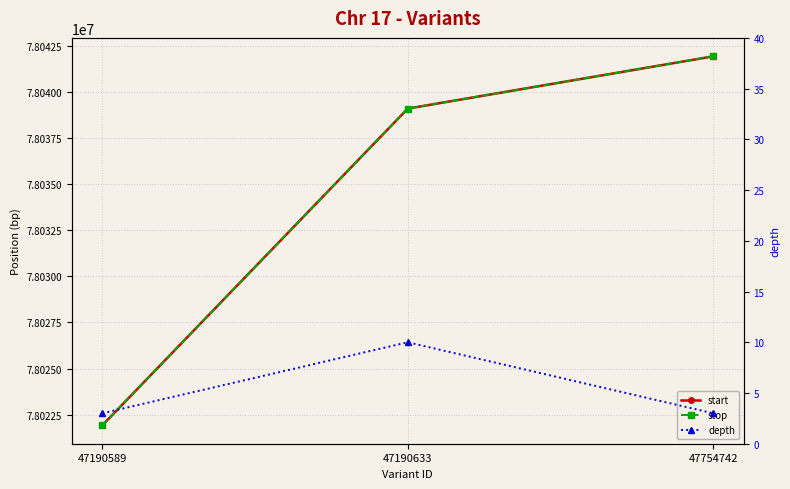

Which category has the lowest value across all series?

47190589